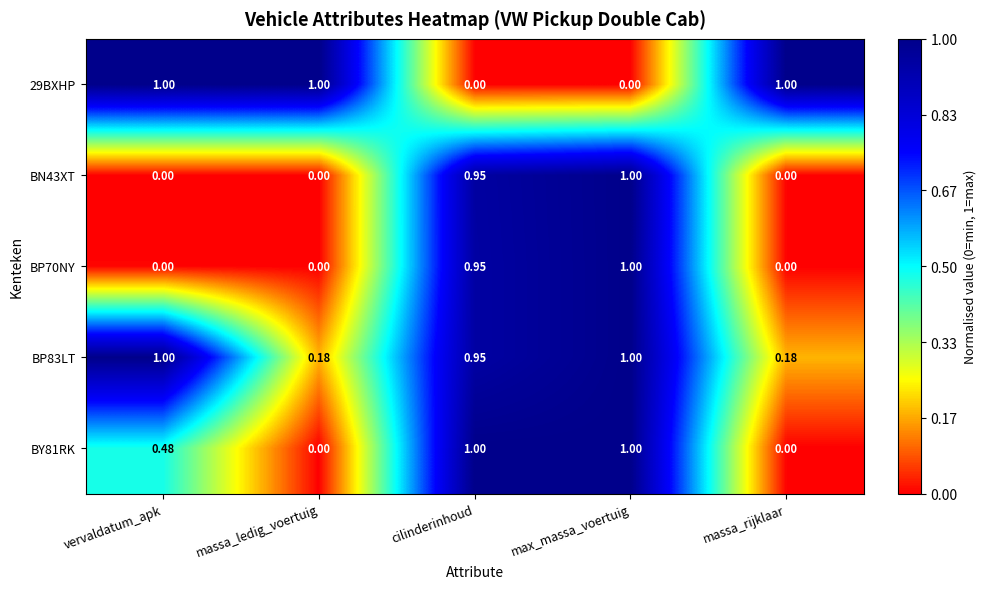

How many values in BP70NY are above zero?

2